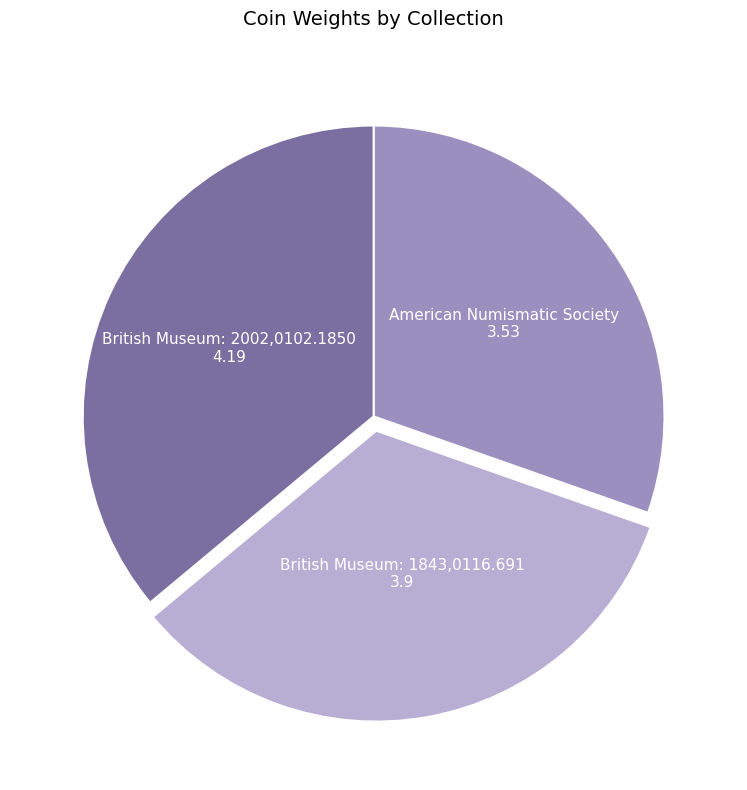

Between British Museum: 1843,0116.691 and British Museum: 2002,0102.1850, which is larger?

British Museum: 2002,0102.1850